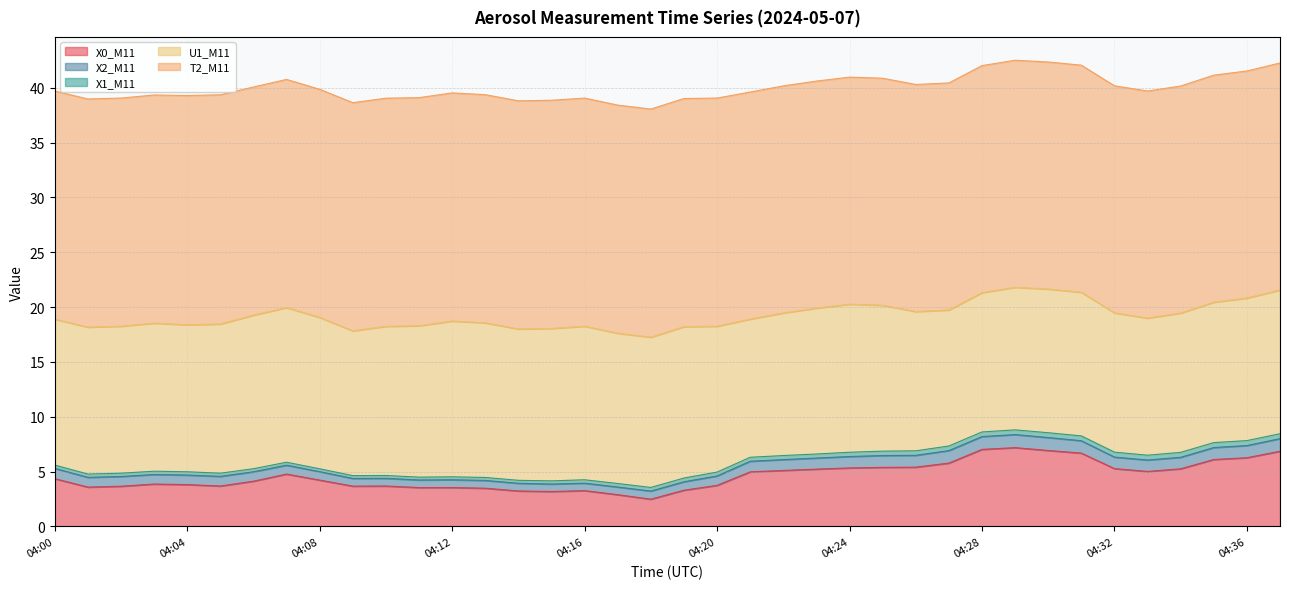

At which category does X1_M11 reach its first local peak?

04:32